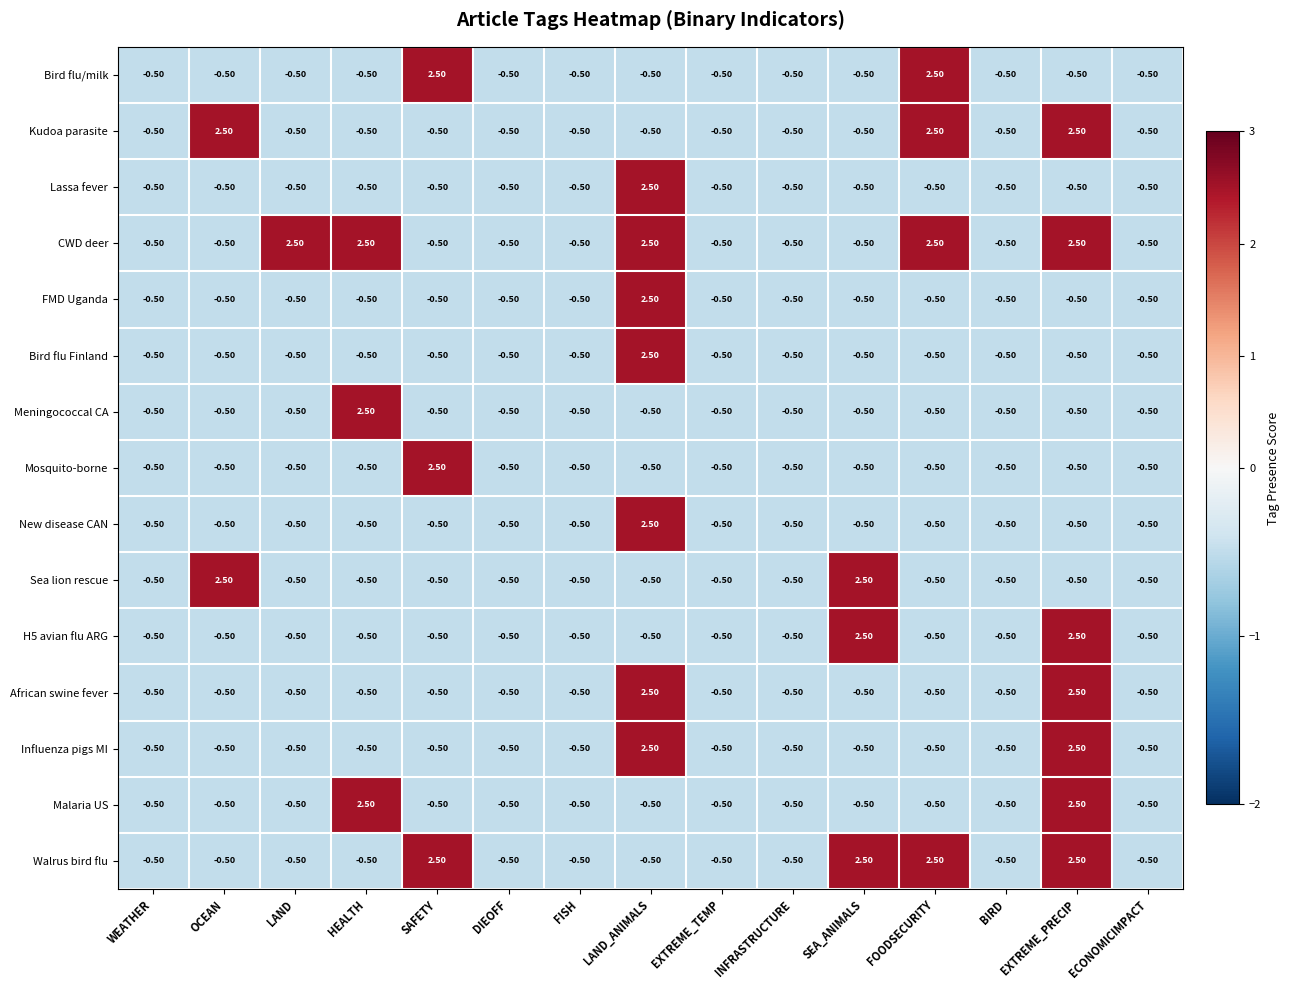

What is the minimum value shown in the chart?

-0.5